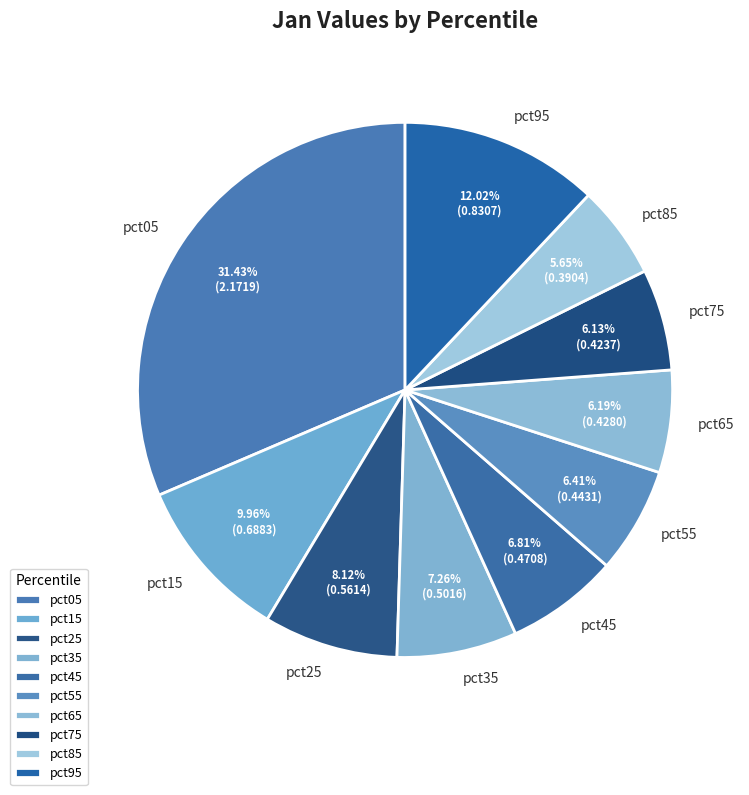

How much of the chart is everything except pct15?

90.0%